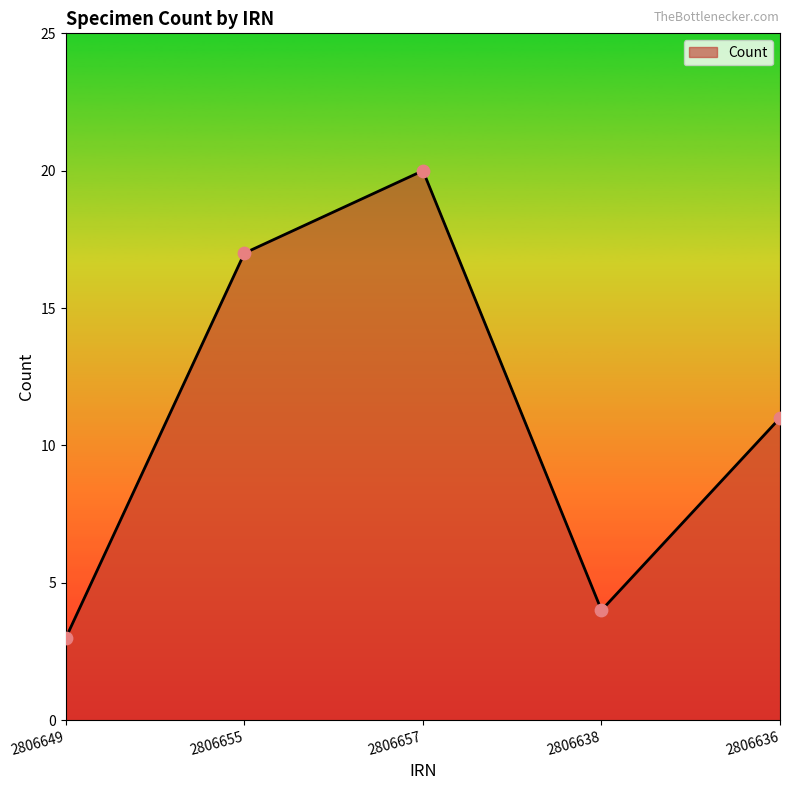

What is the change in value from 2806655 to 2806638?

-13